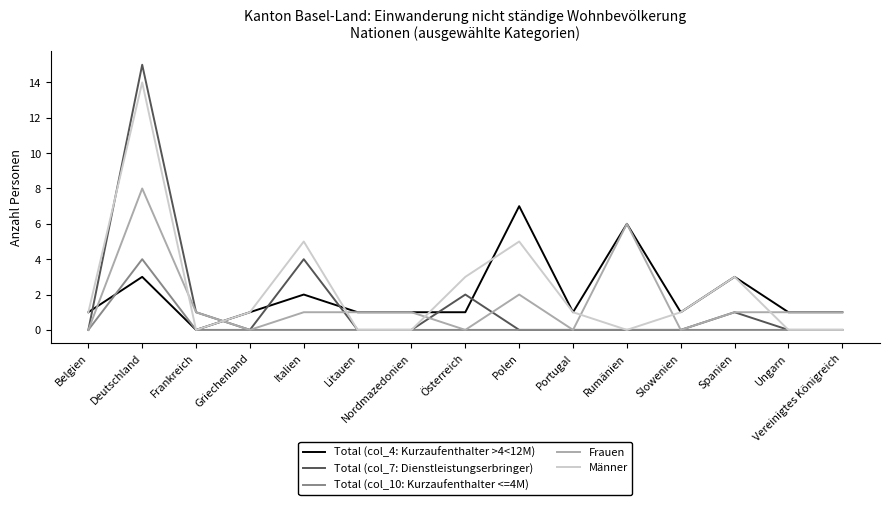

At how many categories does at least one series exceed 13?

1